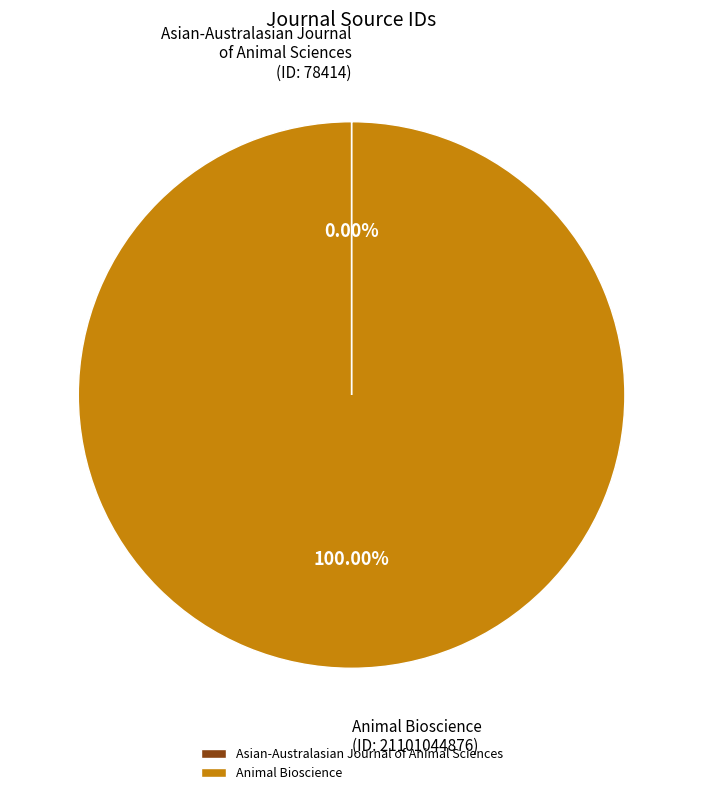

Which category accounts for the majority?

Animal Bioscience